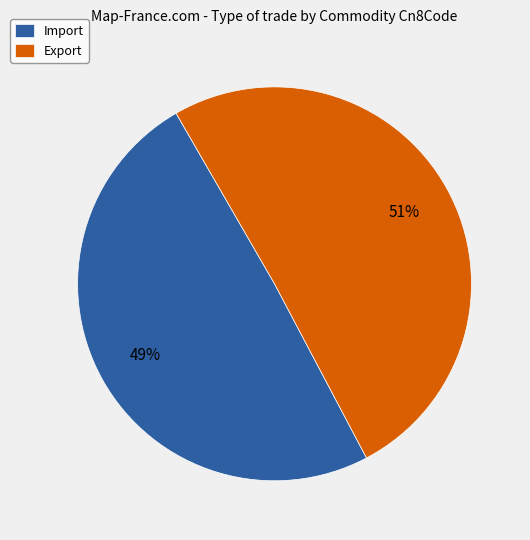

Which category has the biggest portion of the pie?

Export